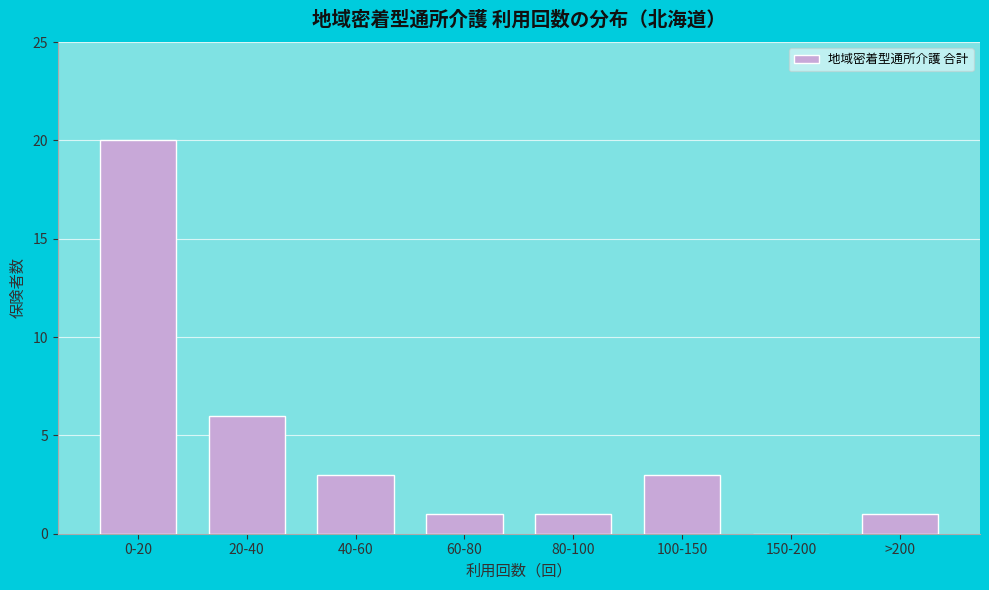

Reading right to left, list all the values displayed in this chart.

>200=1	150-200=0	100-150=3	80-100=1	60-80=1	40-60=3	20-40=6	0-20=20